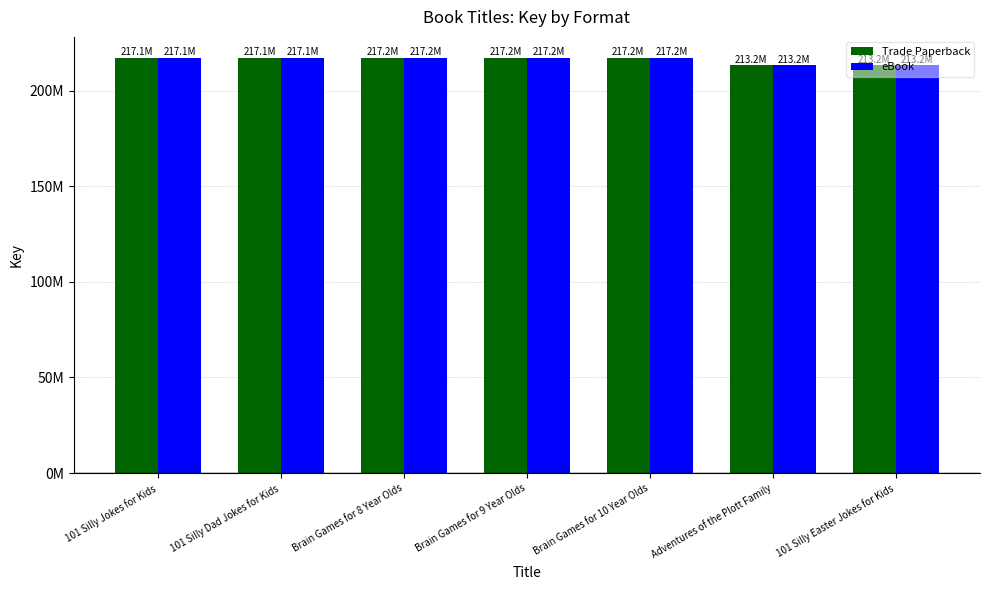

What are all the series names shown in the legend?

Trade Paperback, eBook